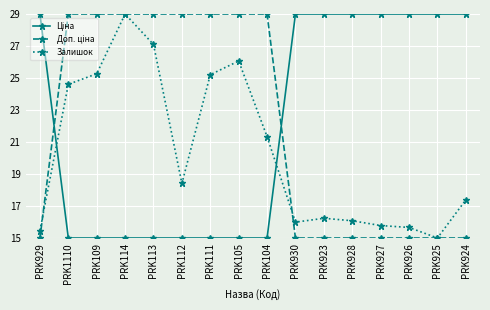

At which category is the sum across all series the highest?

PRK114